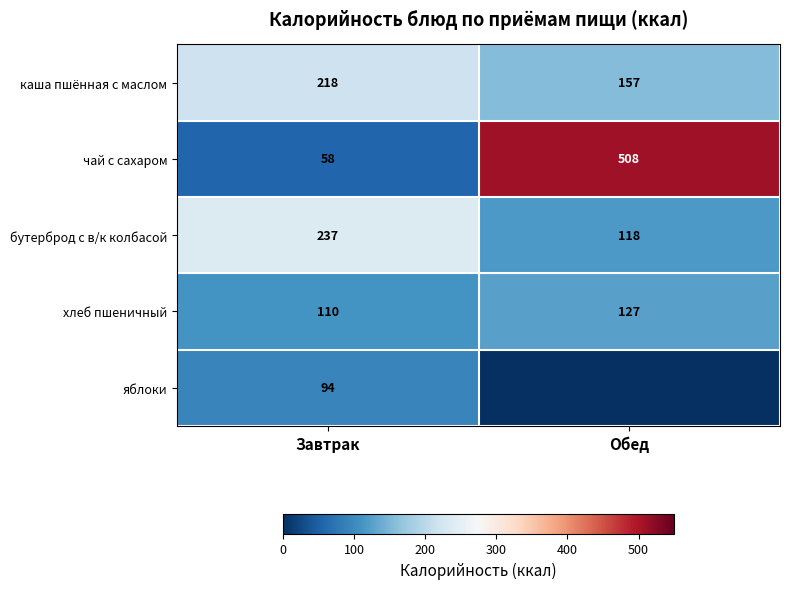

Which category has the lowest value across all series?

Обед